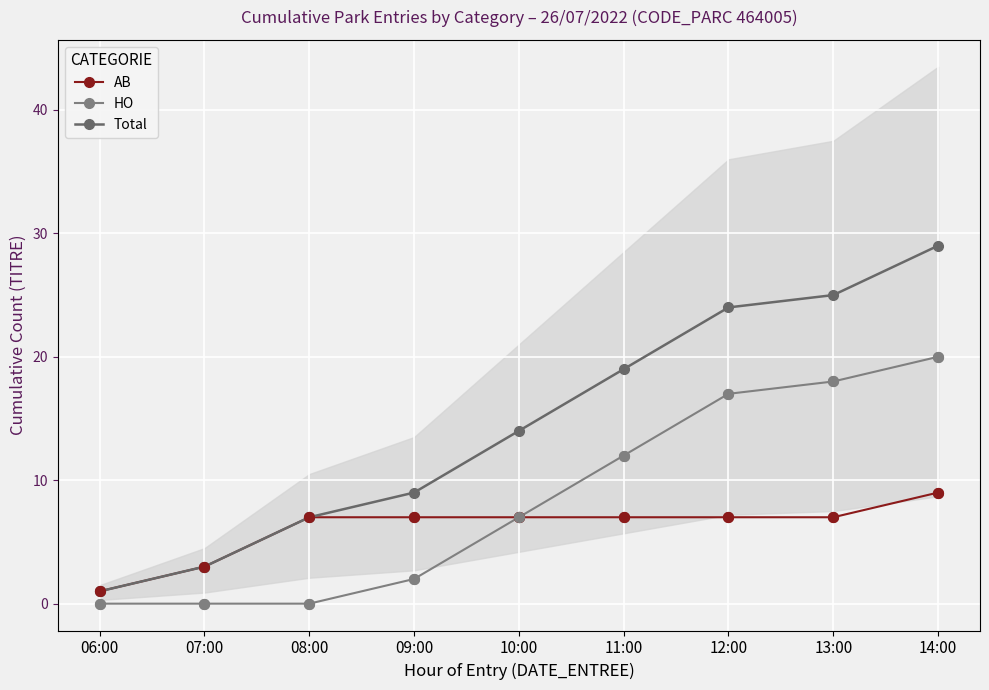

Which series contains the lowest Y value?

HO